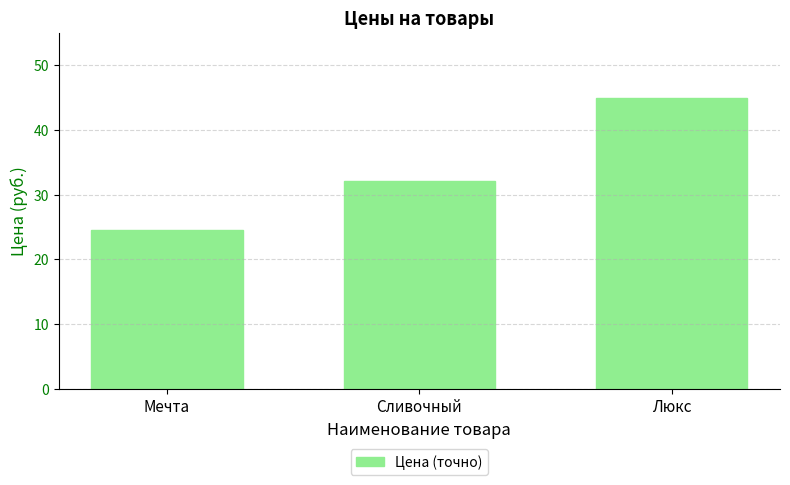

What is the sum of the values at Сливочный and Мечта?

56.5